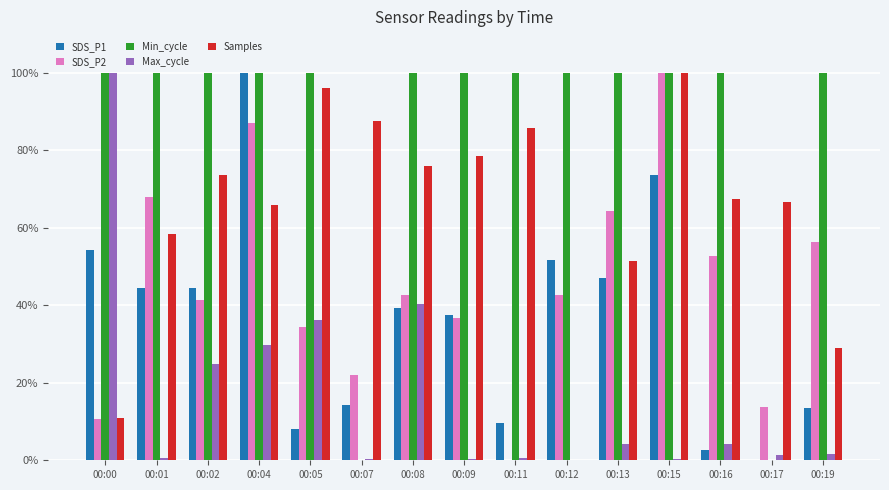

Between 00:08 and 00:11, which series saw the biggest shift?

SDS_P2